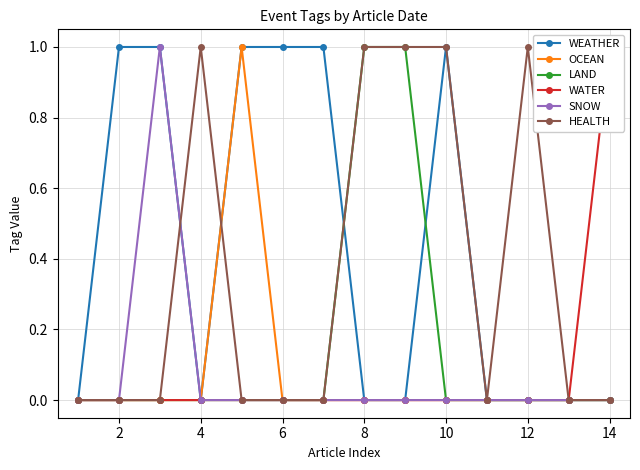

True or false: WATER and WEATHER intersect in this chart.

False